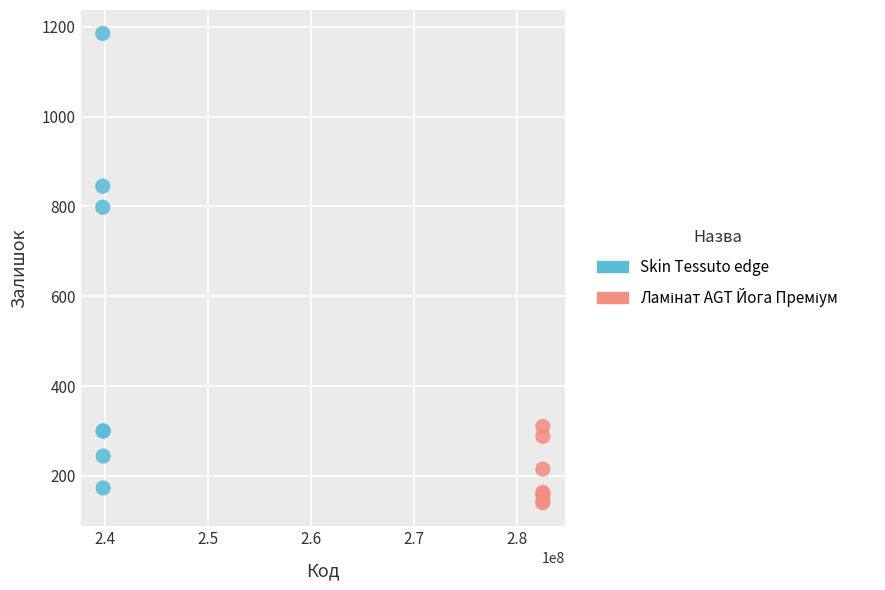

Which series has the widest spread of Y values?

Skin Tessuto edge